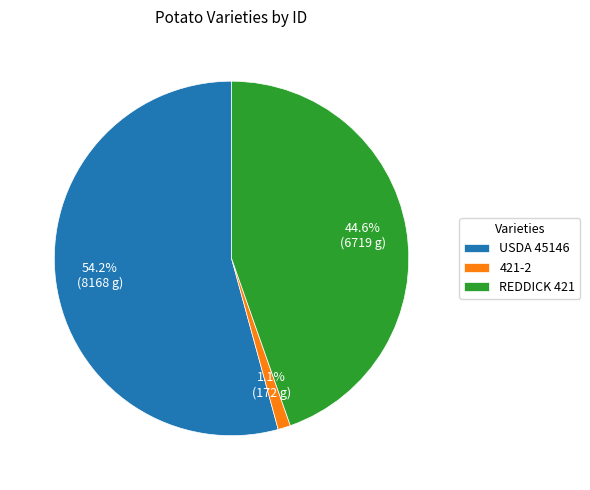

Which has a higher value, REDDICK 421 or USDA 45146?

USDA 45146